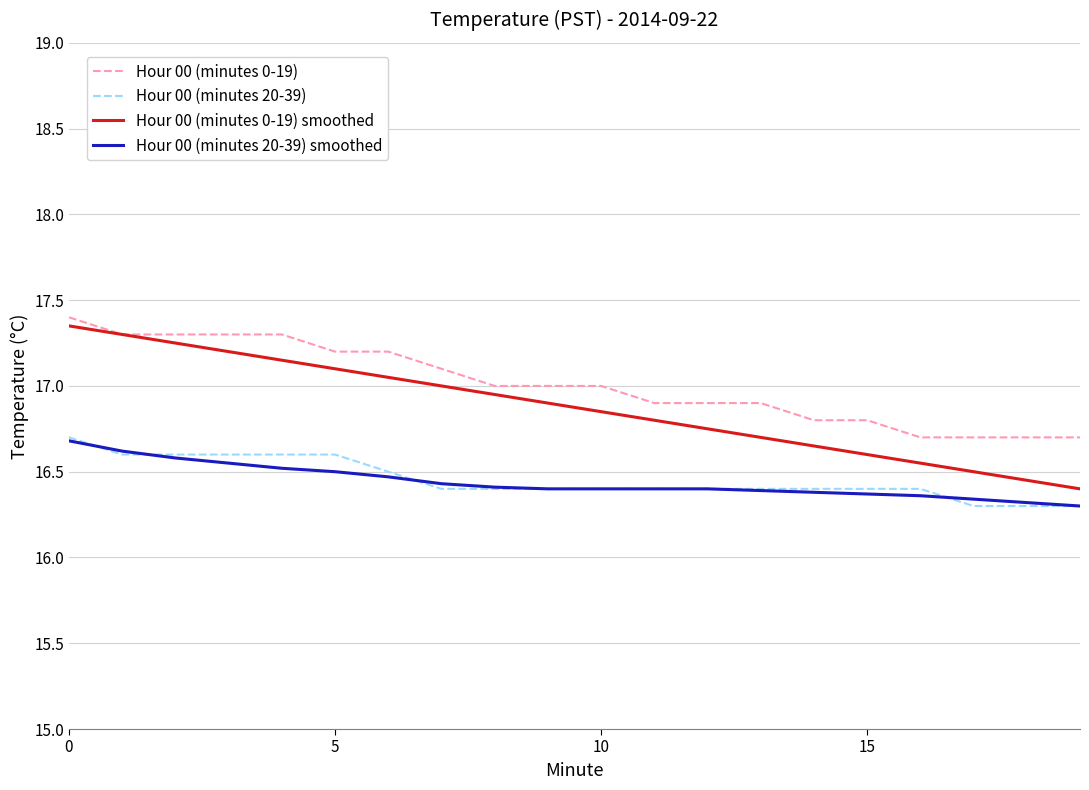

True or false: Hour 00 (minutes 20-39) and Hour 00 (minutes 0-19) cross at least once.

False